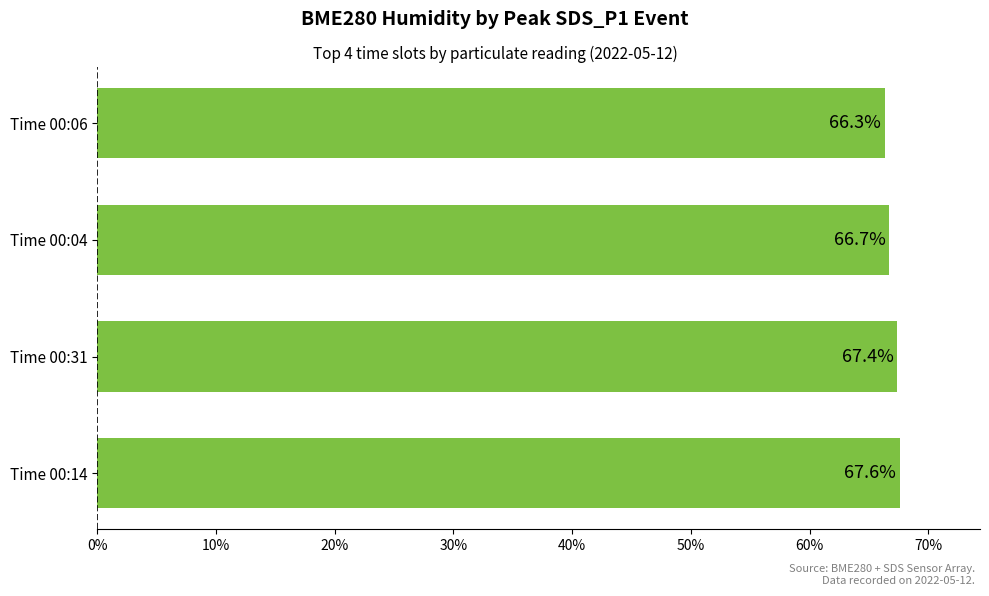

What is the smallest value displayed?

66.3